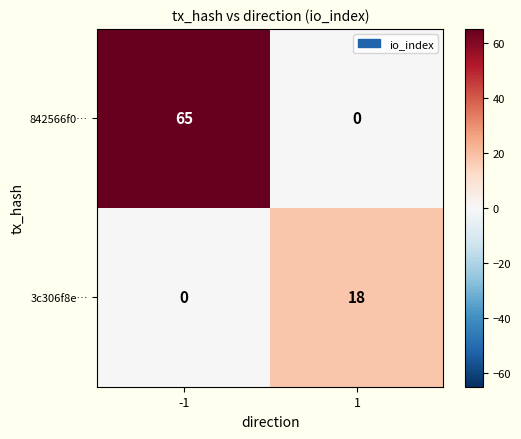

Rank the categories by 842566f0… value from lowest to highest.

1, -1